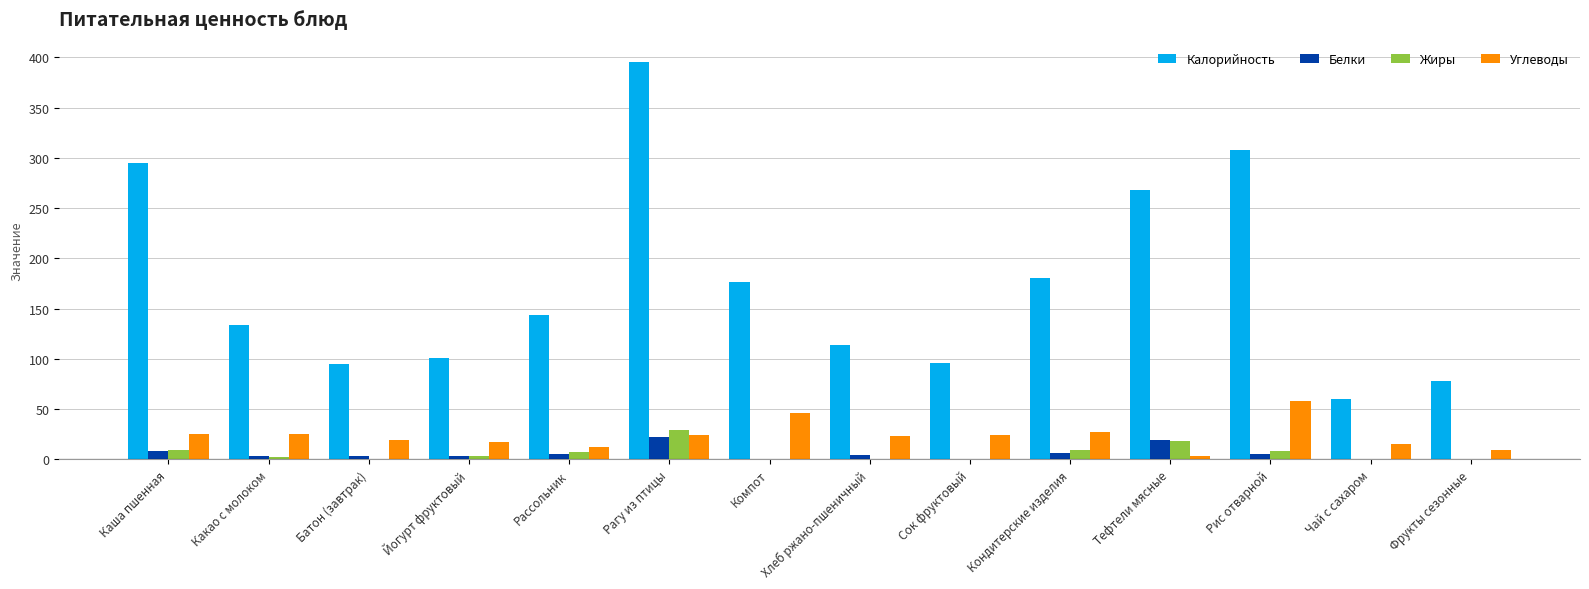

What is the maximum value shown in the chart?

395.8